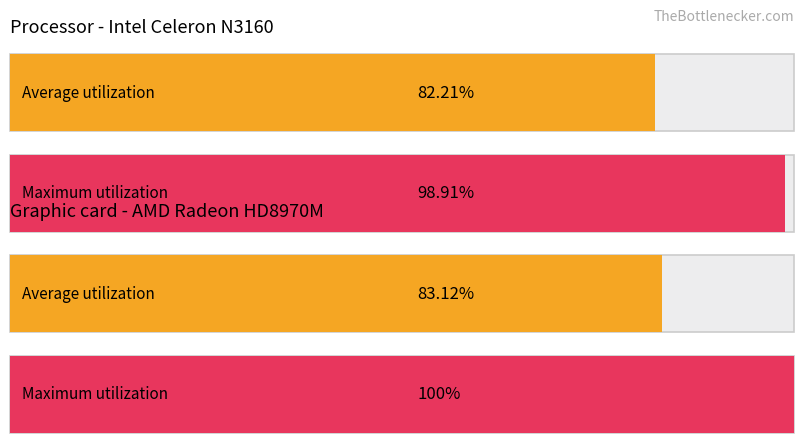

Does the chart contain stacked bars?

No